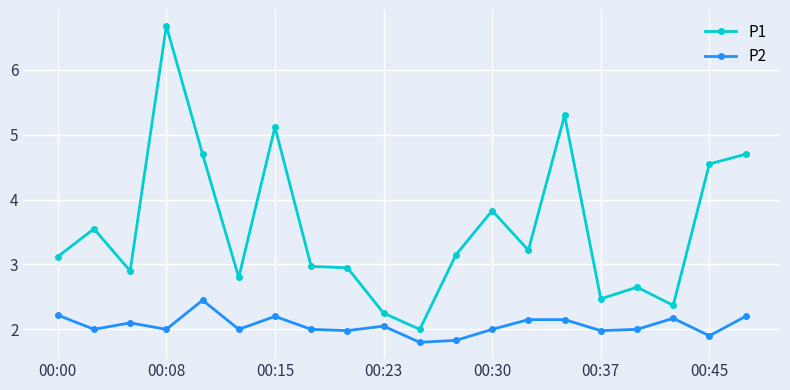

Is this an area chart (filled region under the line)?

No